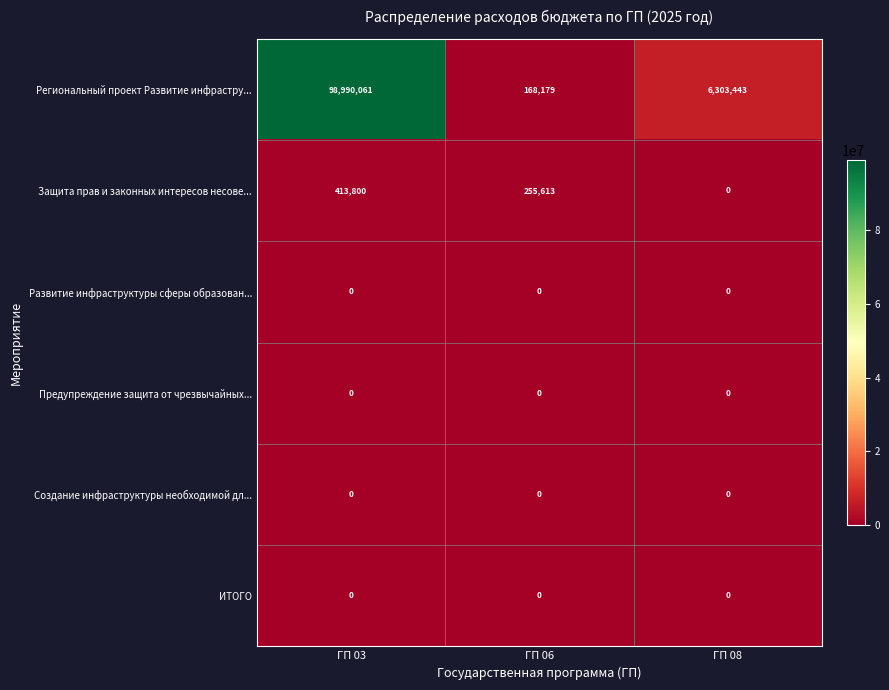

How many distinct data groups are displayed?

6